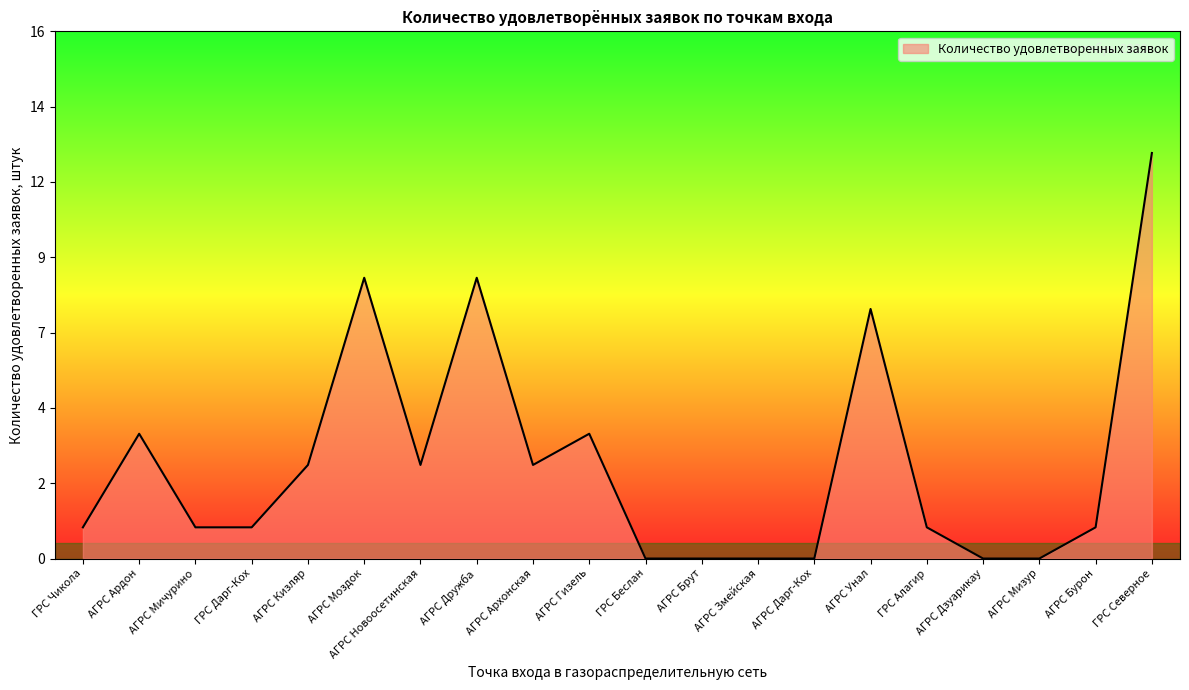

Does the chart have visible grid lines?

No